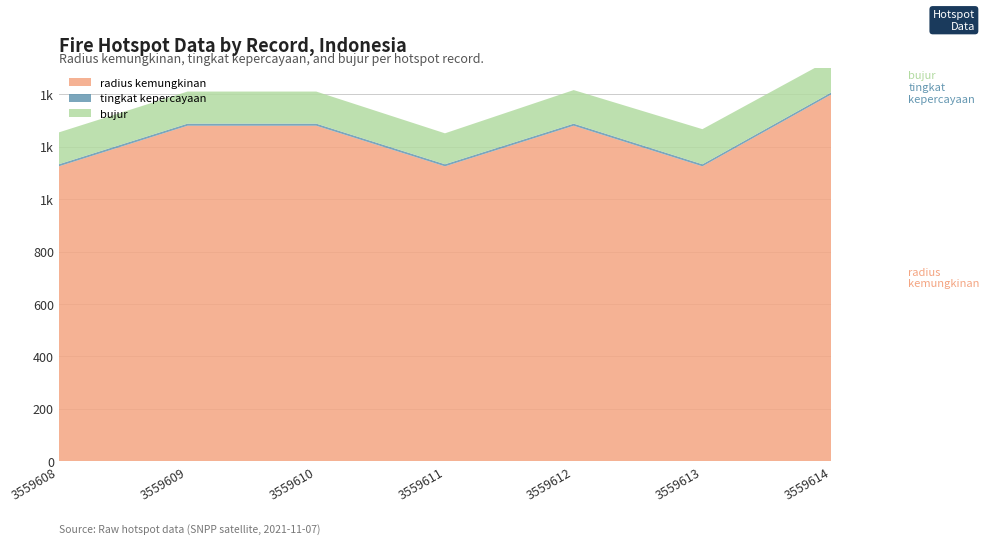

Reading right to left, extract all data points from this chart.

radius kemungkinan: 1399.0	1125.0	1280.0	1125.0	1280.0	1280.0	1125.0
tingkat kepercayaan: 8.0	8.0	8.0	8.0	8.0	8.0	8.0
bujur: 127.4	133.9	128.0	118.0	122.4	122.4	121.5